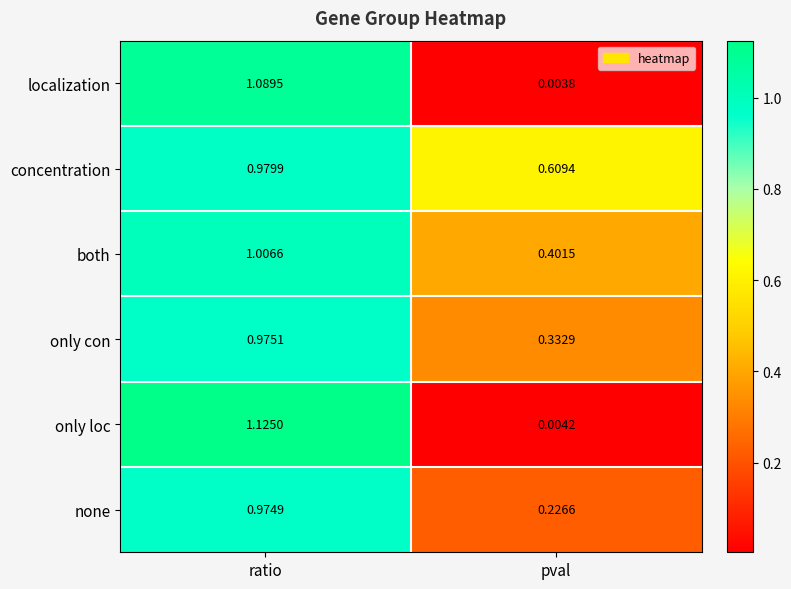

Is the value of both at ratio greater than the value of only loc at pval?

Yes